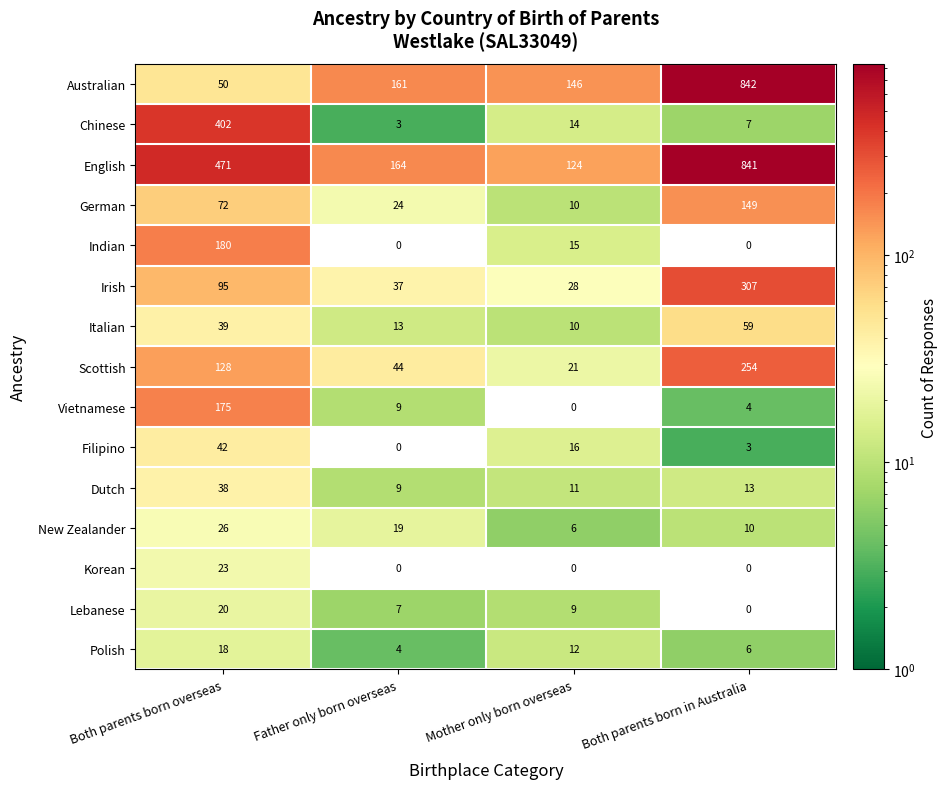

Rank the categories by Lebanese value from highest to lowest.

Both parents born overseas, Mother only born overseas, Father only born overseas, Both parents born in Australia